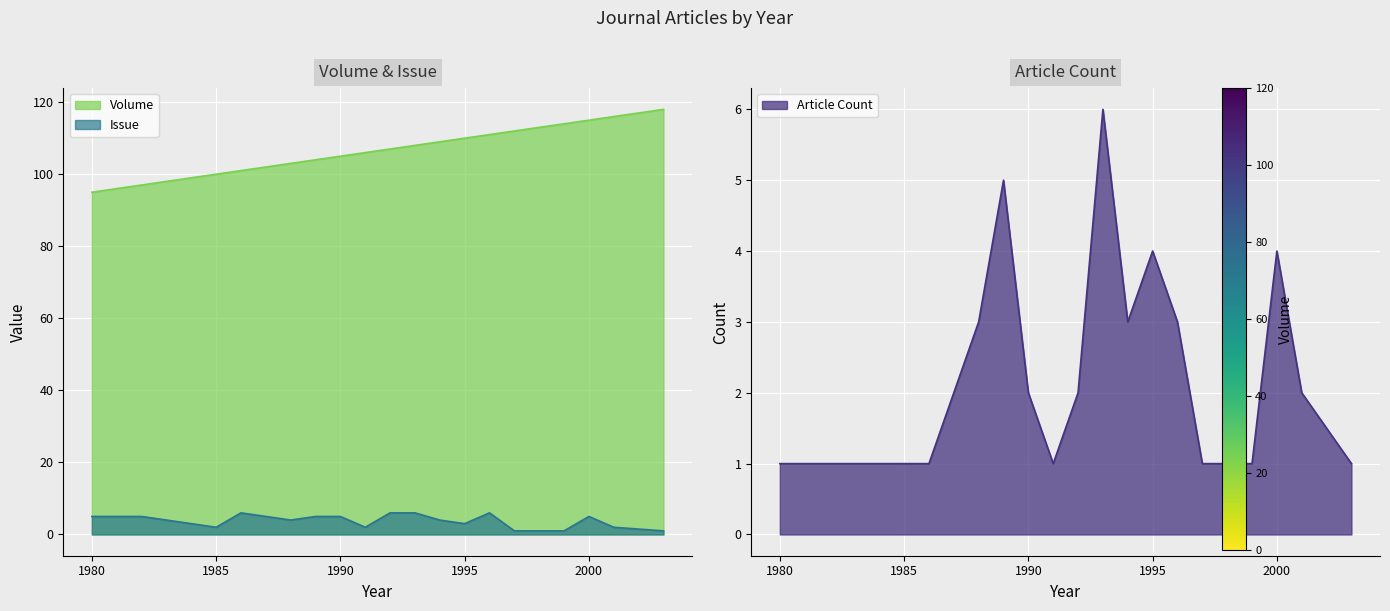

What is the spread (max minus min) of values at 2003?

117